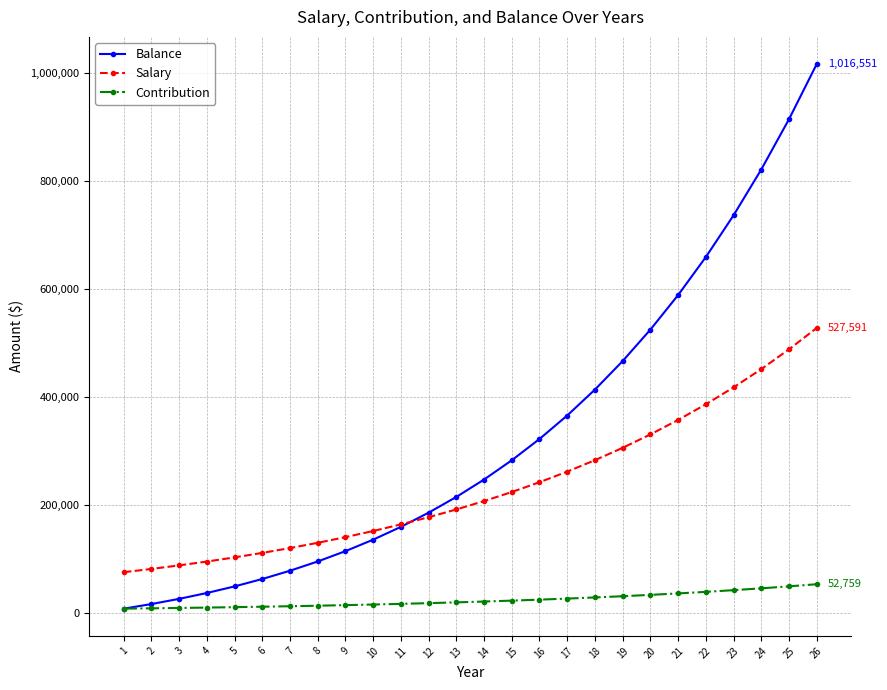

What is the average value of the Balance series?

328256.9